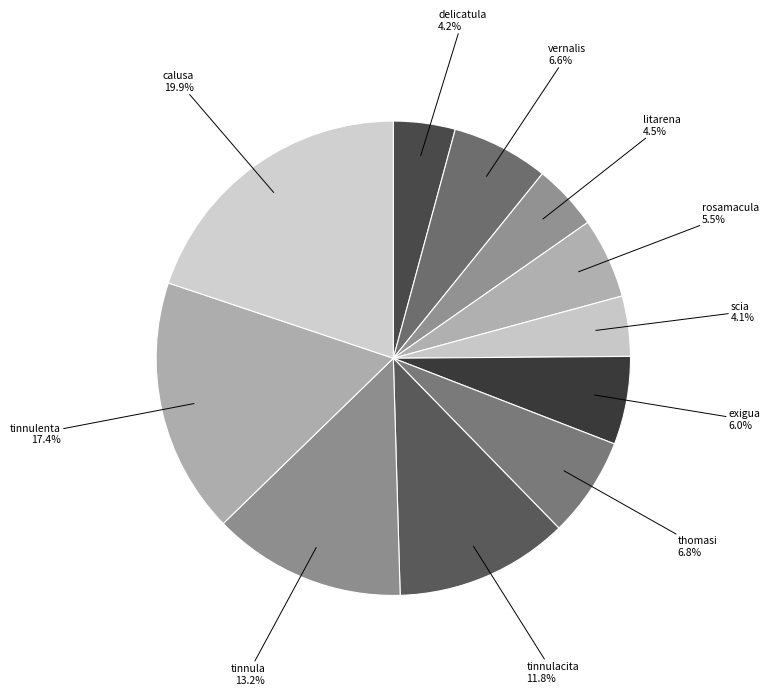

Combined, what portion of the pie is vernalis 6.6% and delicatula 4.2%?

10.8%